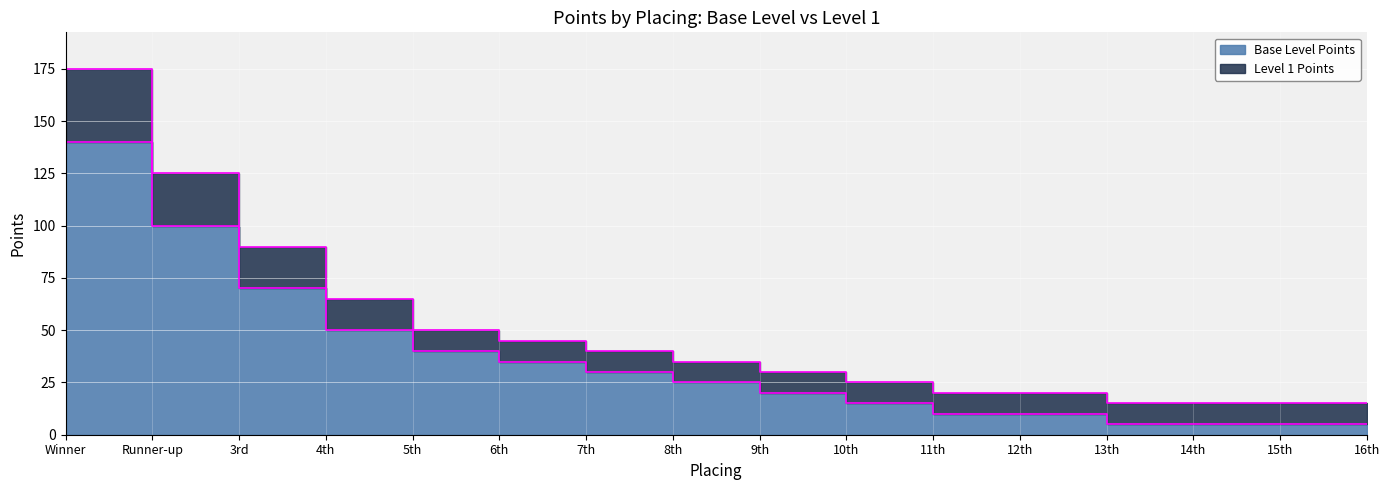

What is the difference between the Level 1 Points values at 7th and Winner?

135